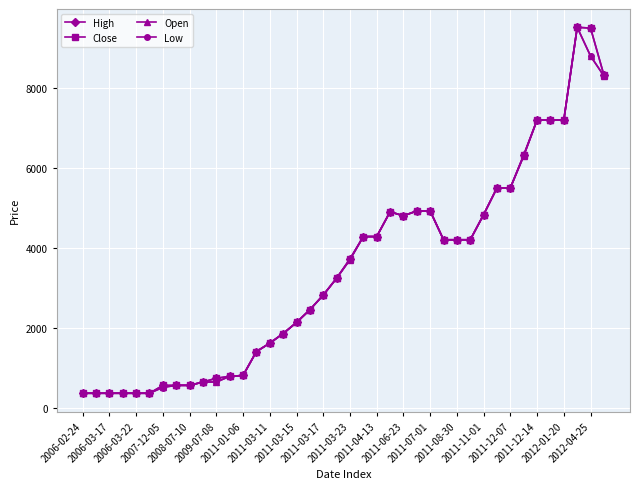

How many lines are shown in the chart?

4